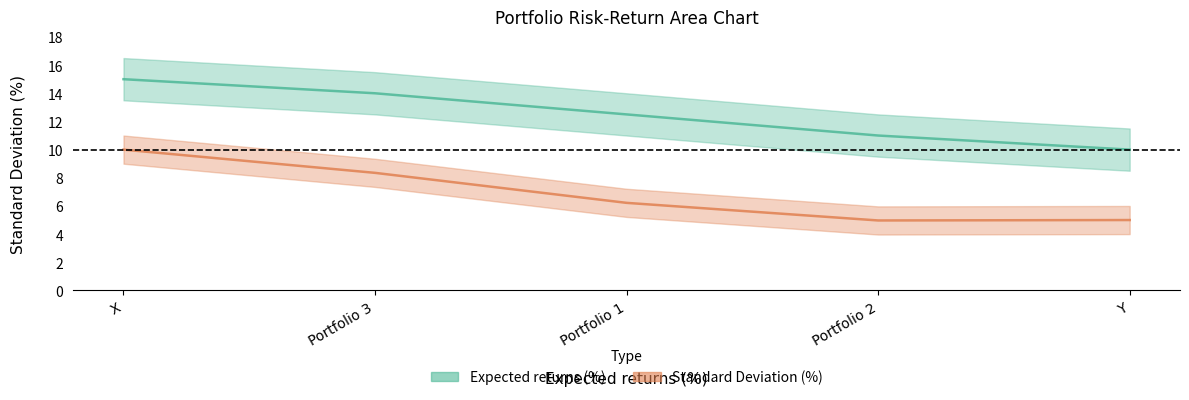

How many categories are shown in the chart?

5